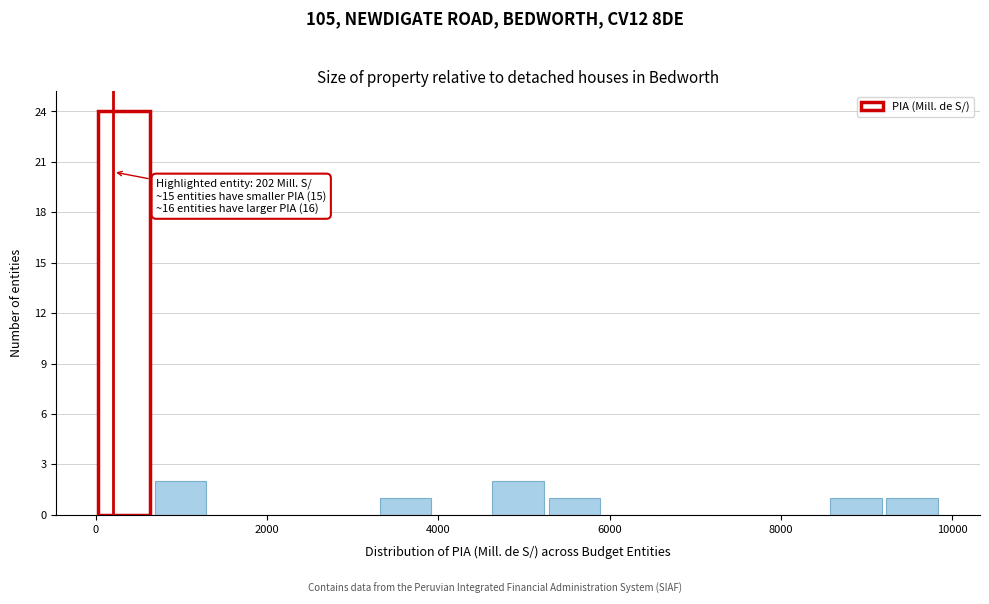

Around what value on the x-axis is the tallest bar? Give the approximate position of its centre, as read against the axis.

400